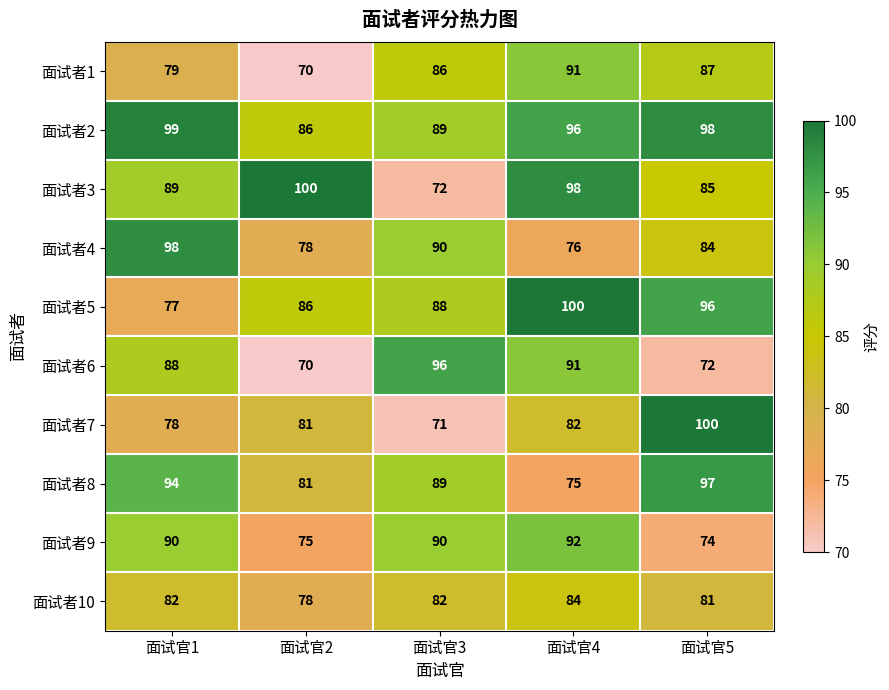

Where does the 面试者2 series first go above 96?

面试官1